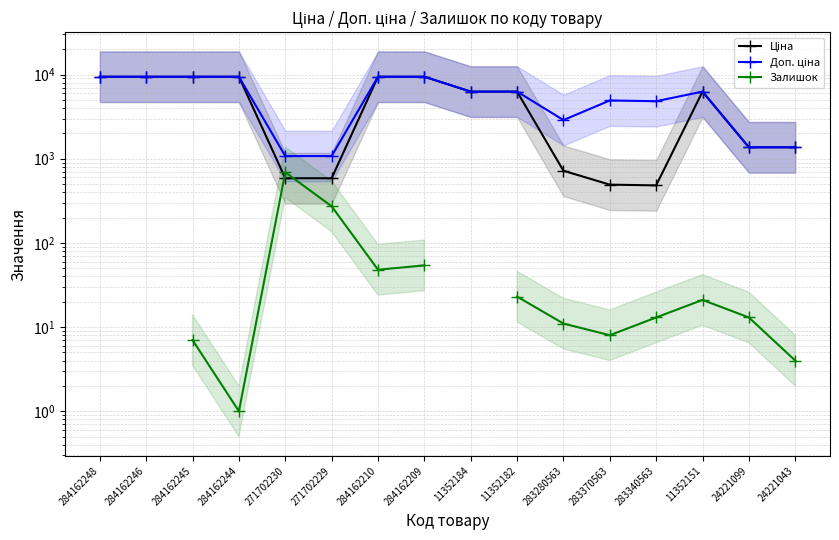

Rank the series by their maximum value, from highest to lowest.

Ціна, Доп. ціна, Залишок